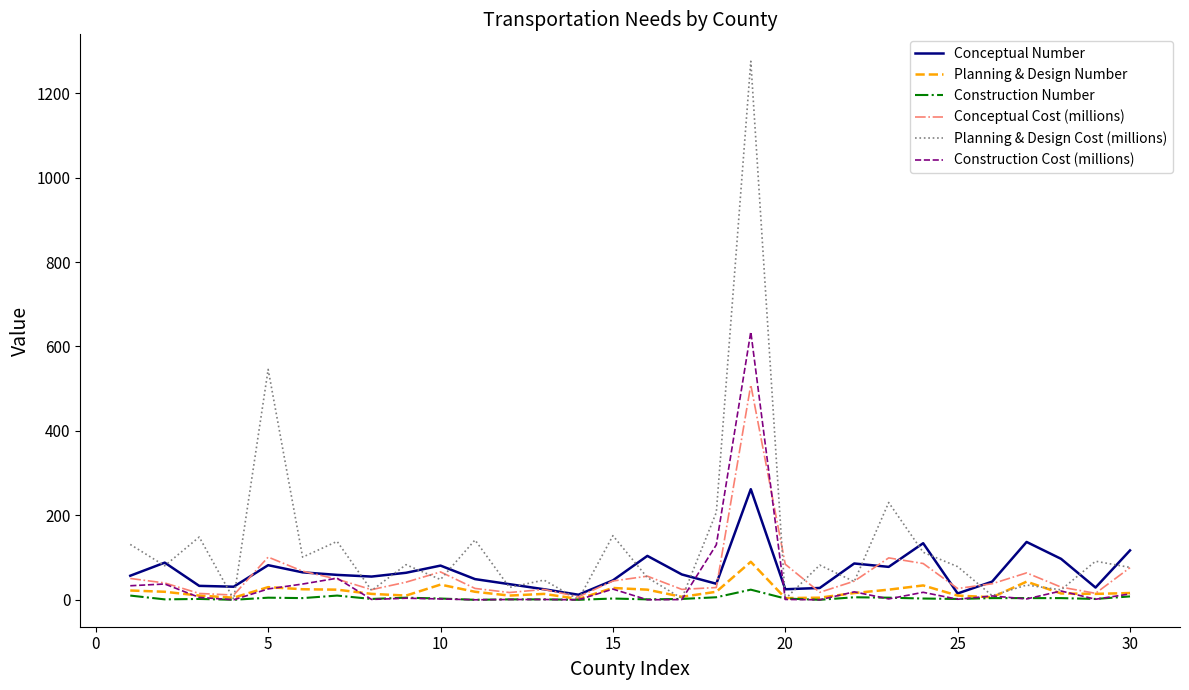

Rank the series by their maximum value, from highest to lowest.

Planning & Design Cost (millions), Construction Cost (millions), Conceptual Cost (millions), Conceptual Number, Planning & Design Number, Construction Number